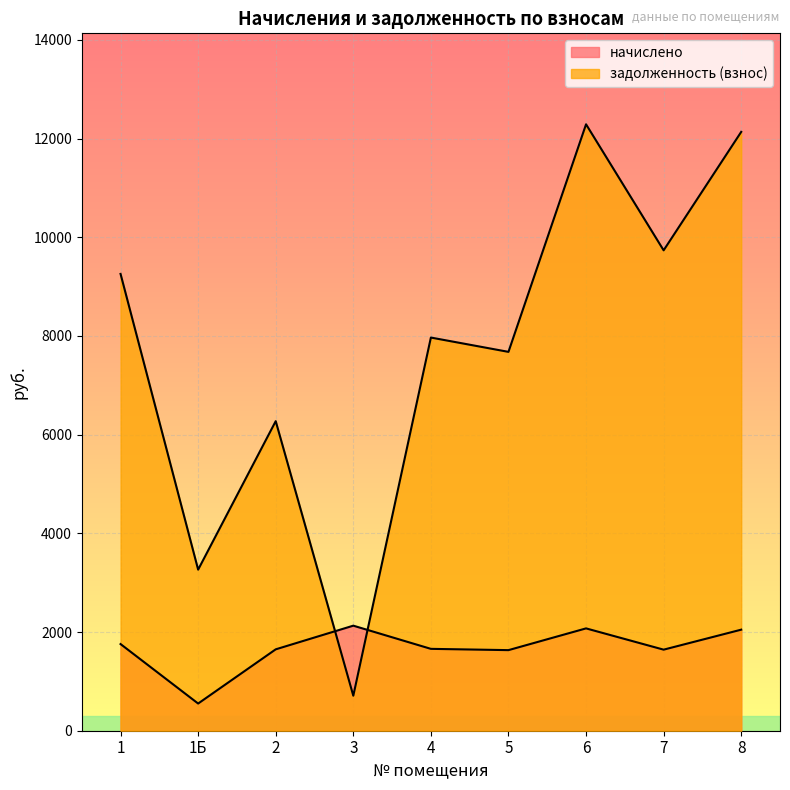

Is it true that задолженность (взнос) equals 9256.4 at 1?

True